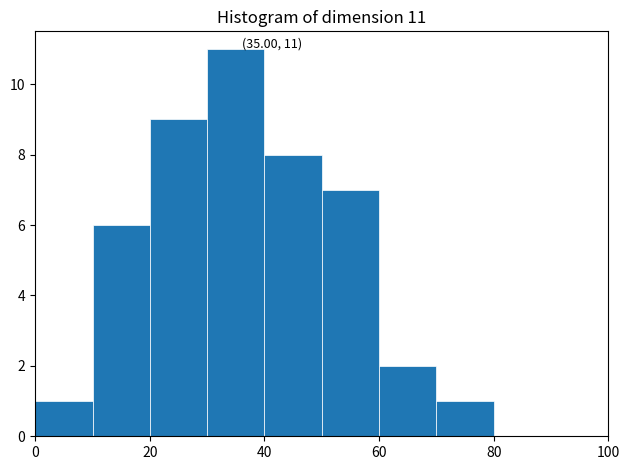

Which range on the x-axis has the tallest bar?

30 to 40